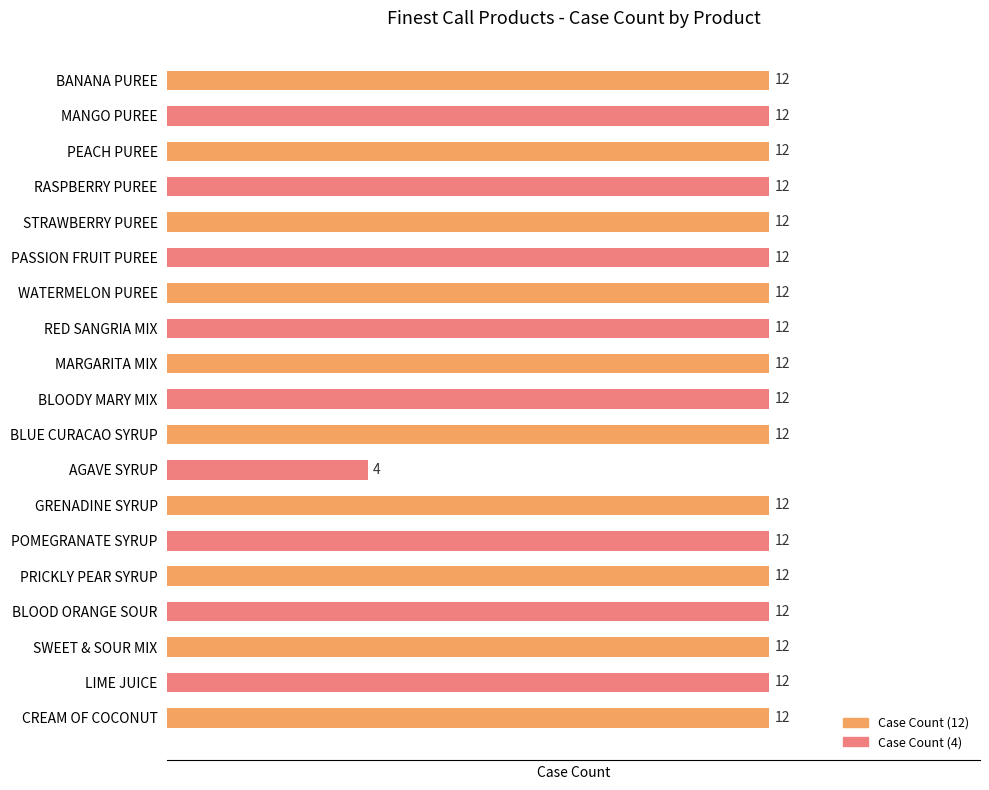

Reading top to bottom, what are all the values shown in this chart?

BANANA PUREE=12	MANGO PUREE=12	PEACH PUREE=12	RASPBERRY PUREE=12	STRAWBERRY PUREE=12	PASSION FRUIT PUREE=12	WATERMELON PUREE=12	RED SANGRIA MIX=12	MARGARITA MIX=12	BLOODY MARY MIX=12	BLUE CURACAO SYRUP=12	AGAVE SYRUP=4	GRENADINE SYRUP=12	POMEGRANATE SYRUP=12	PRICKLY PEAR SYRUP=12	BLOOD ORANGE SOUR=12	SWEET & SOUR MIX=12	LIME JUICE=12	CREAM OF COCONUT=12